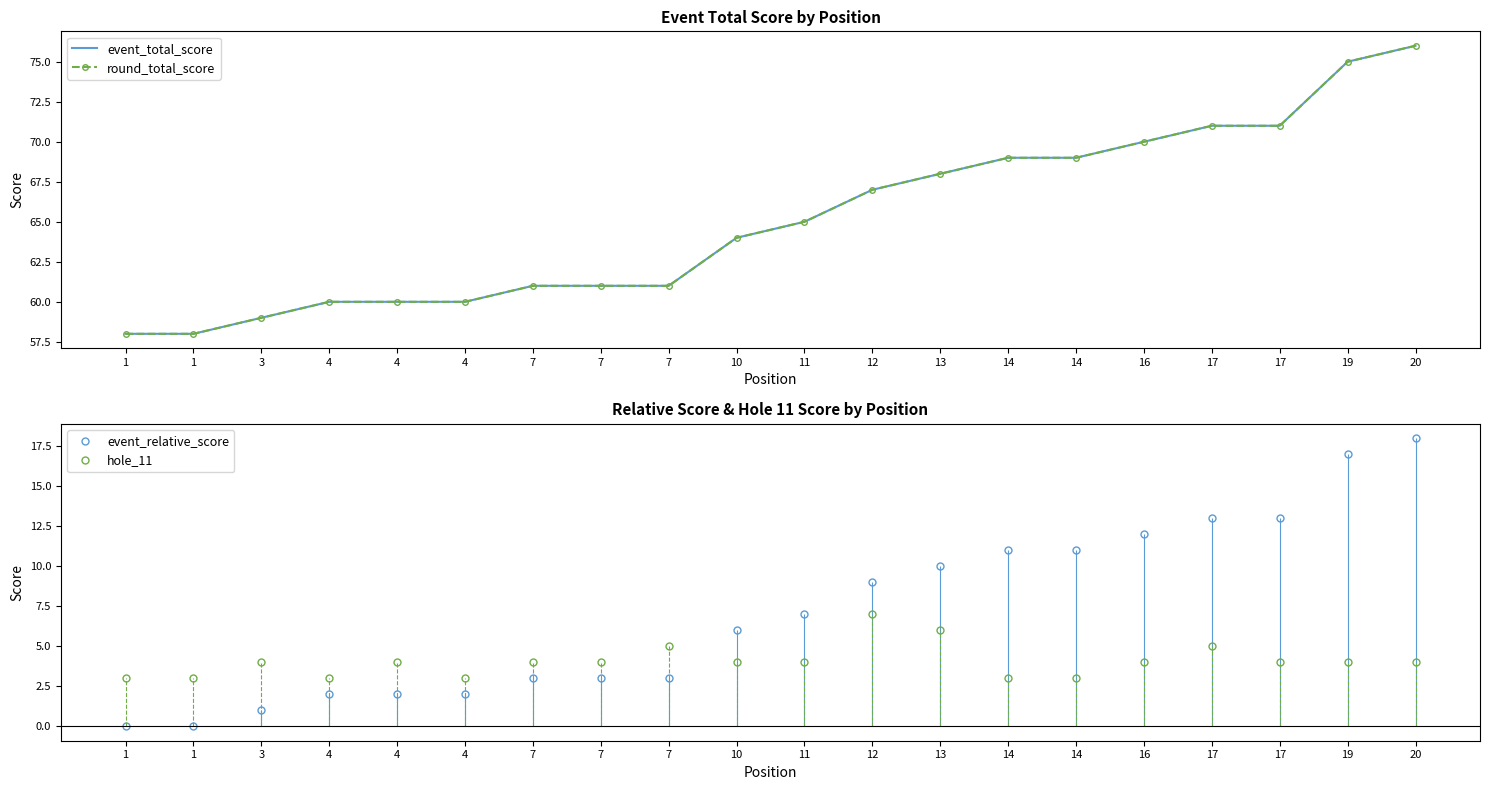

What is the difference between the maximum and second lowest values in the round_total_score series?

18